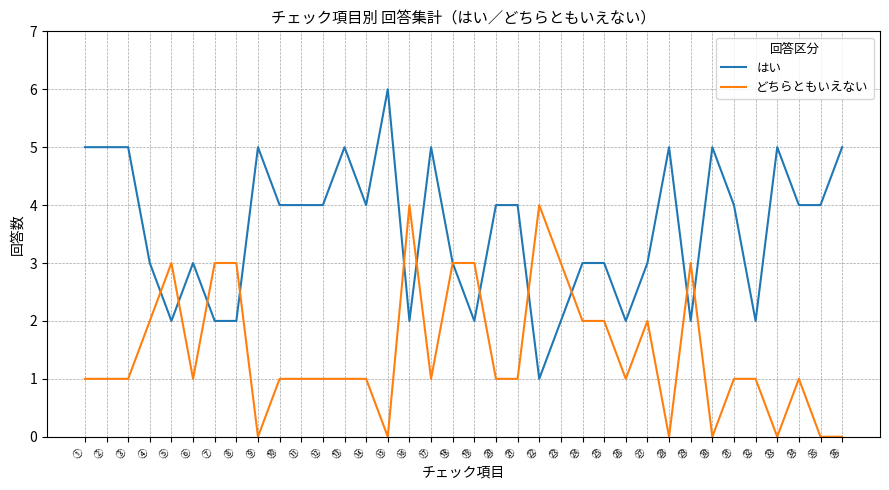

What is the difference between the second highest and second lowest values in the はい series?

3